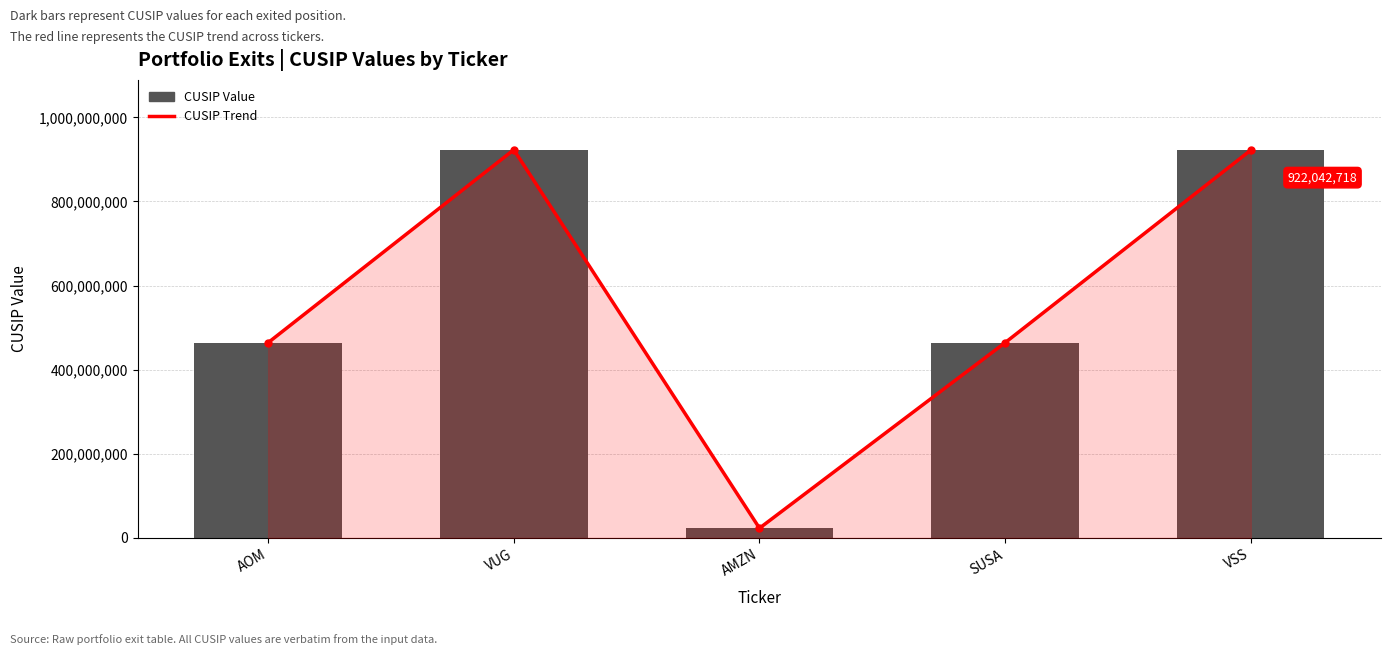

The value of CUSIP Trend at SUSA is 464288802. True or false?

True